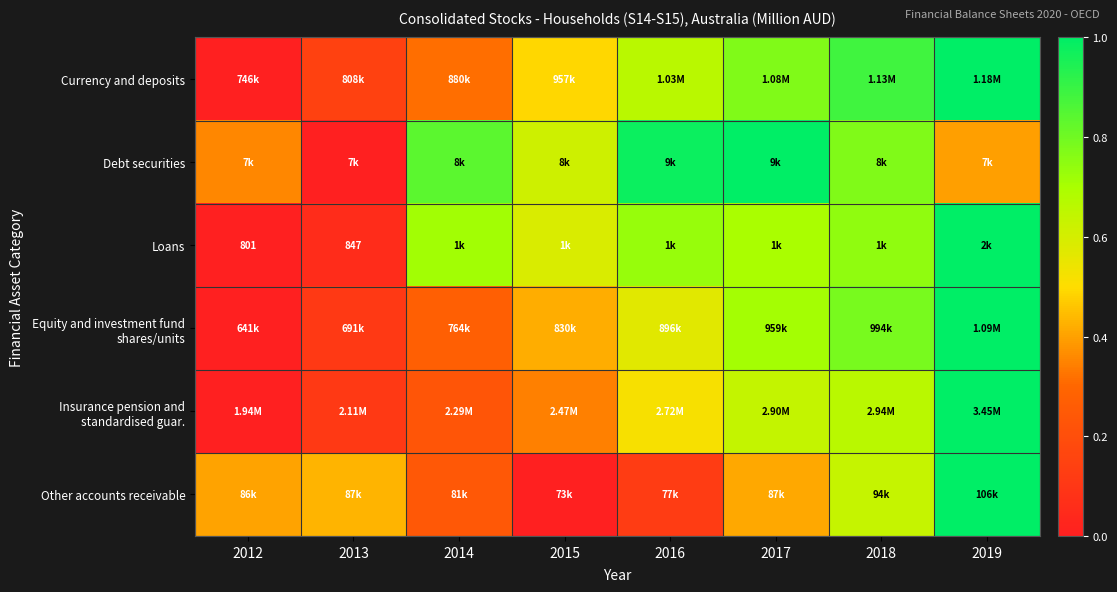

Rank the categories by Currency and deposits value from highest to lowest.

2019, 2018, 2017, 2016, 2015, 2014, 2013, 2012